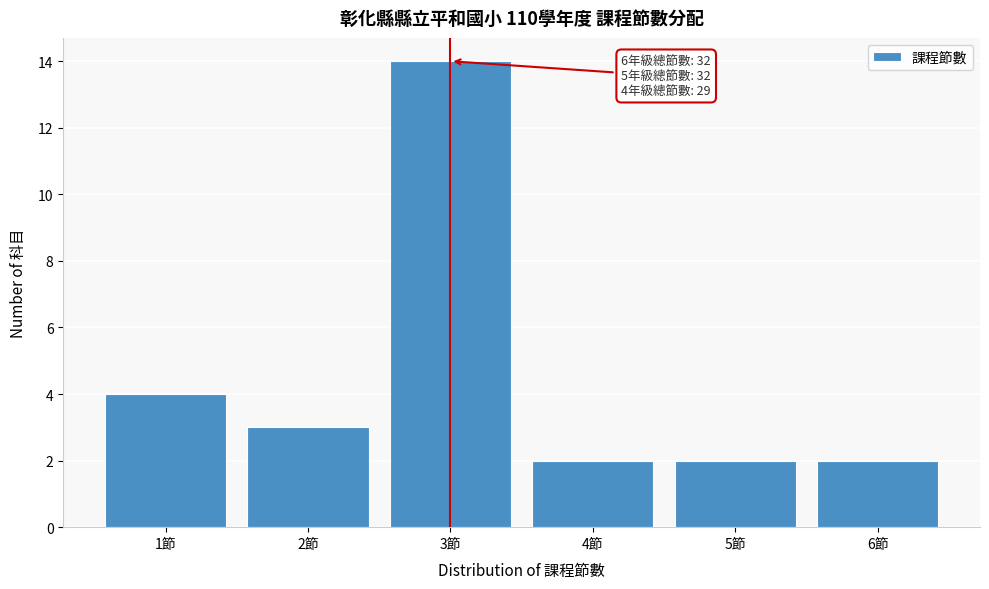

Reading left to right, list all the values displayed in this chart.

1節=4	2節=3	3節=14	4節=2	5節=2	6節=2